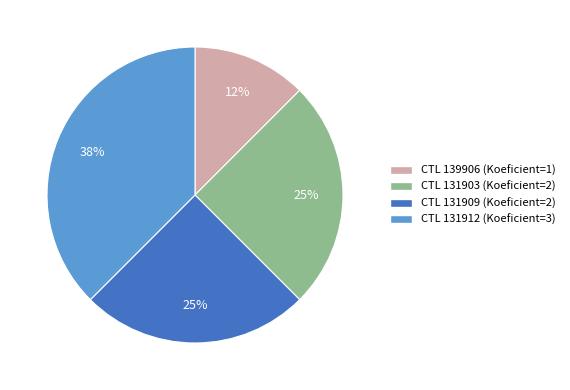

Is there any slice that represents more than half of the pie?

No